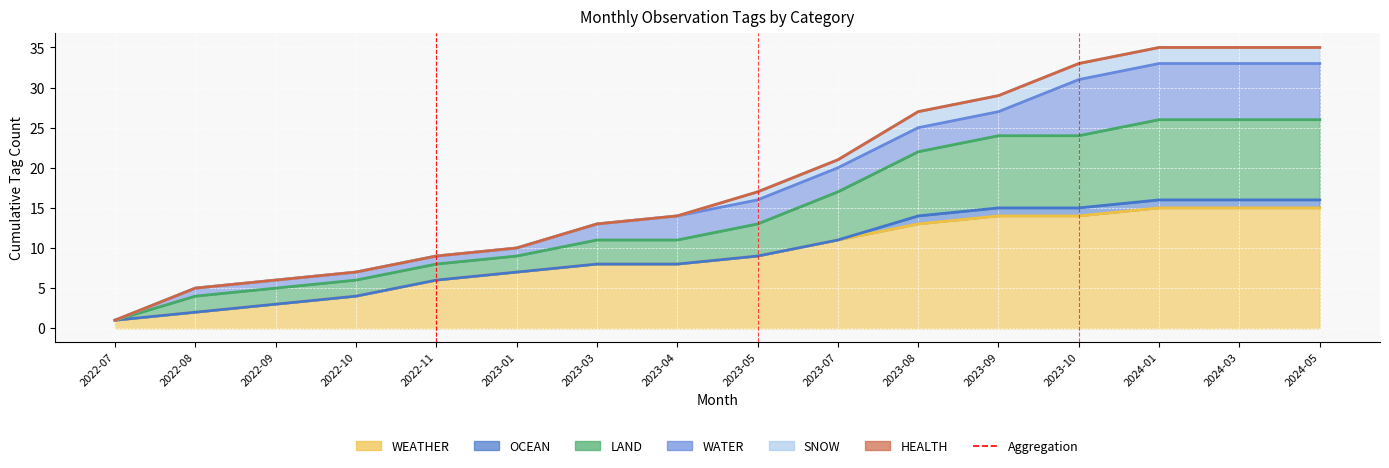

What is the difference between the values at 2022-07 and 2022-08?

1